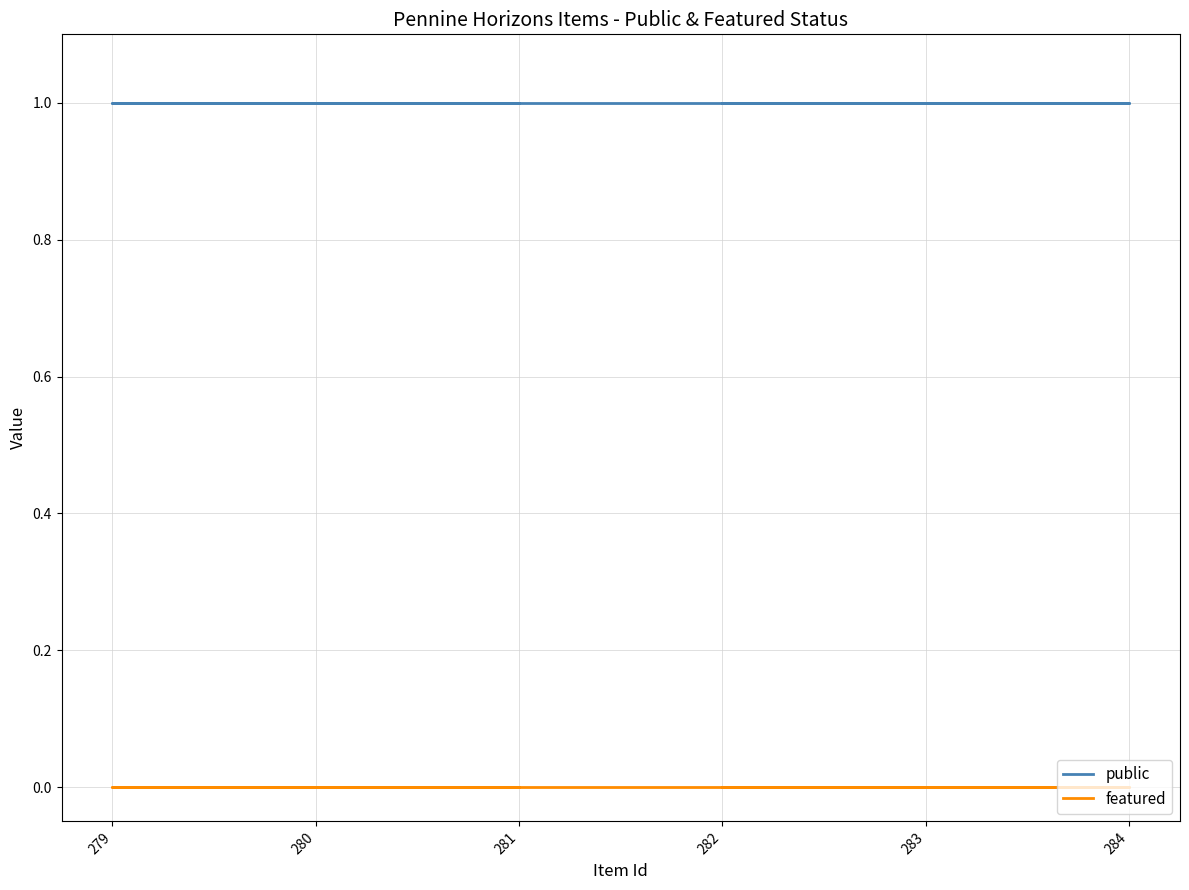

List the series in order of their peak value, lowest first.

featured, public